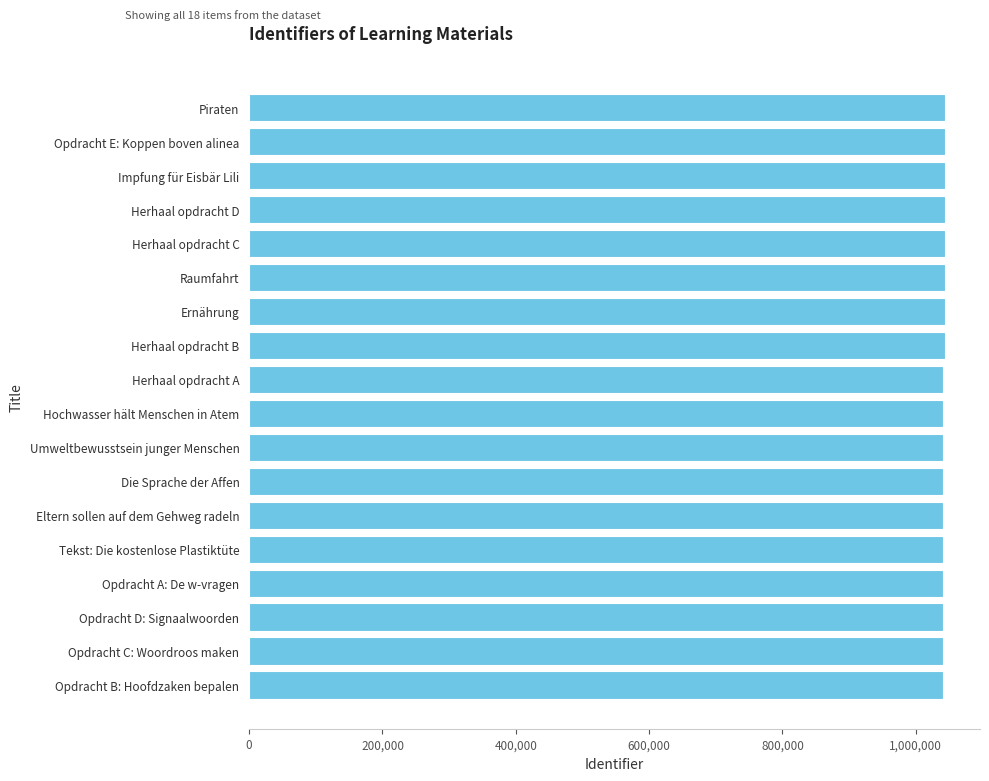

How many data points are less than 1040161?

9